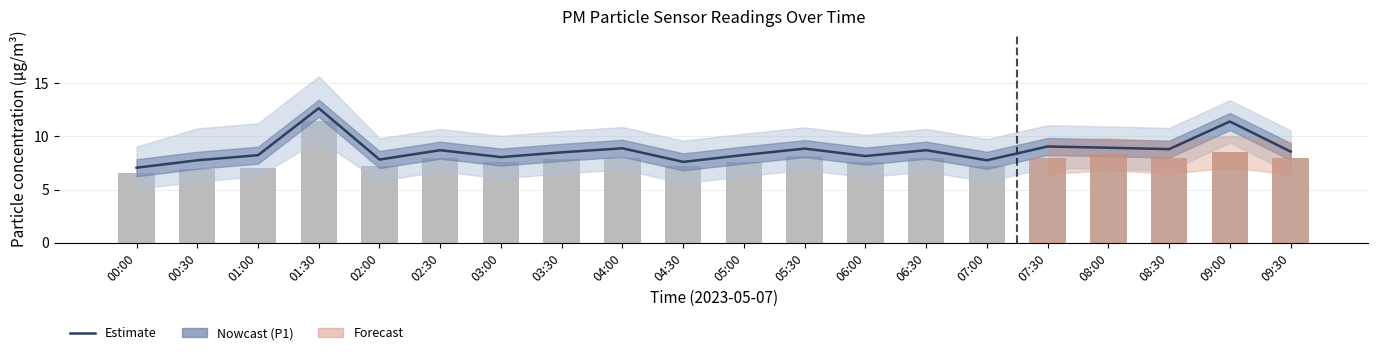

Where is P1 nearest to the value 9?

07:30